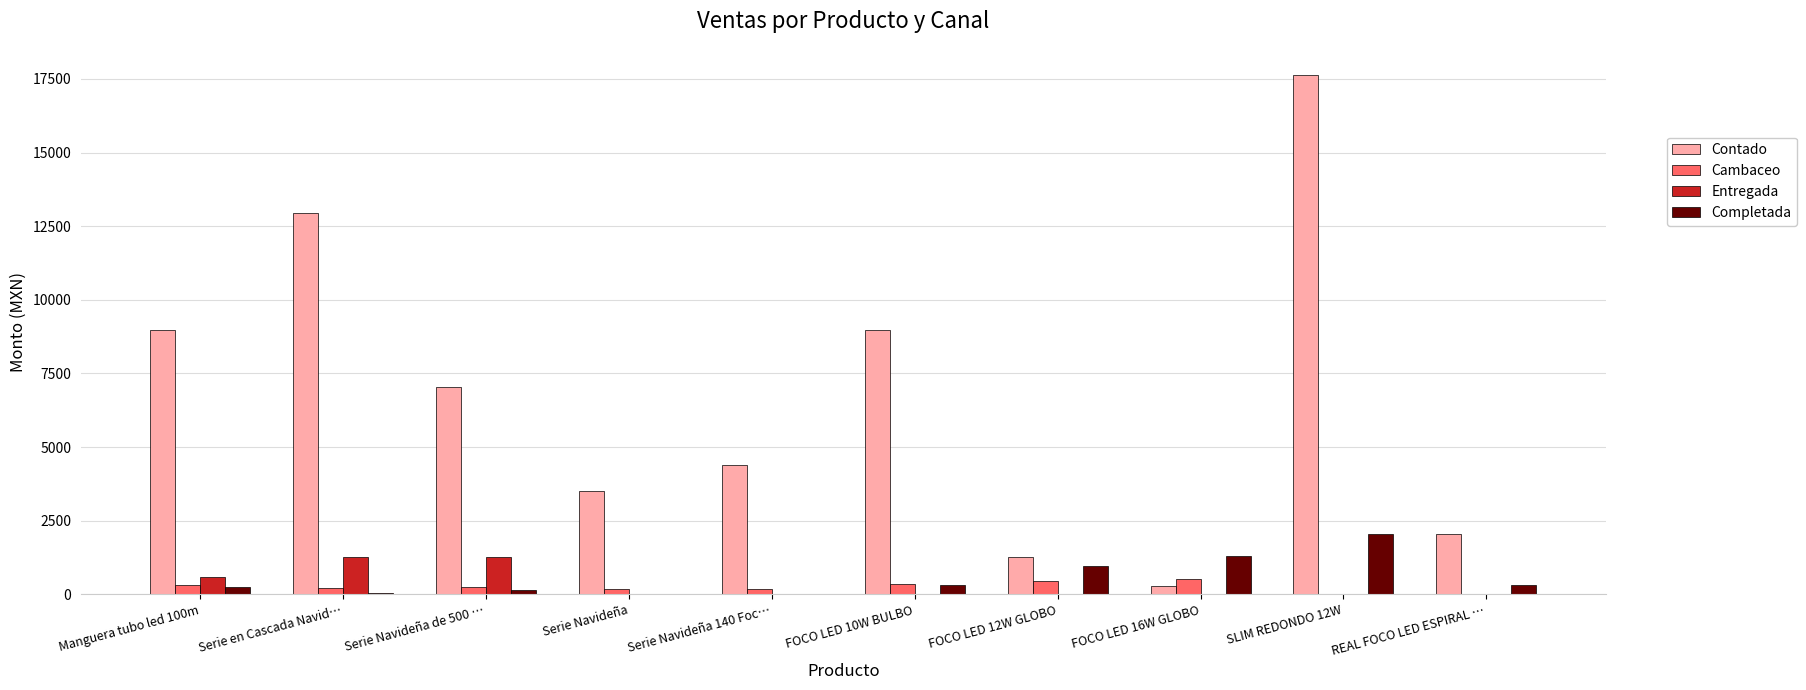

Which series has the largest total across all categories?

Contado